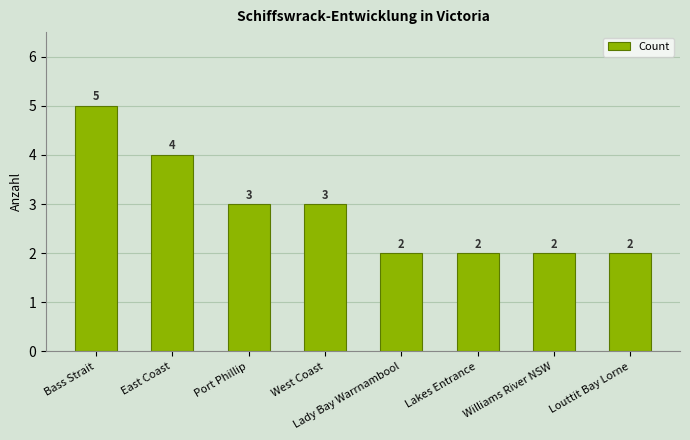

Count the values in the range 2 to 4.

7